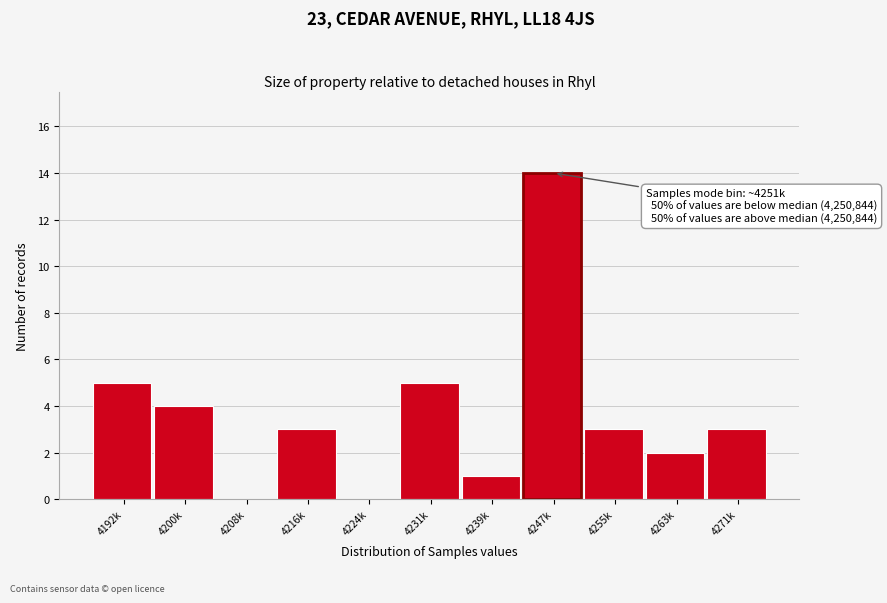

Reading left to right, what are all the values shown in this chart?

4192k=5	4200k=4	4208k=0	4216k=3	4224k=0	4231k=5	4239k=1	4247k=14	4255k=3	4263k=2	4271k=3